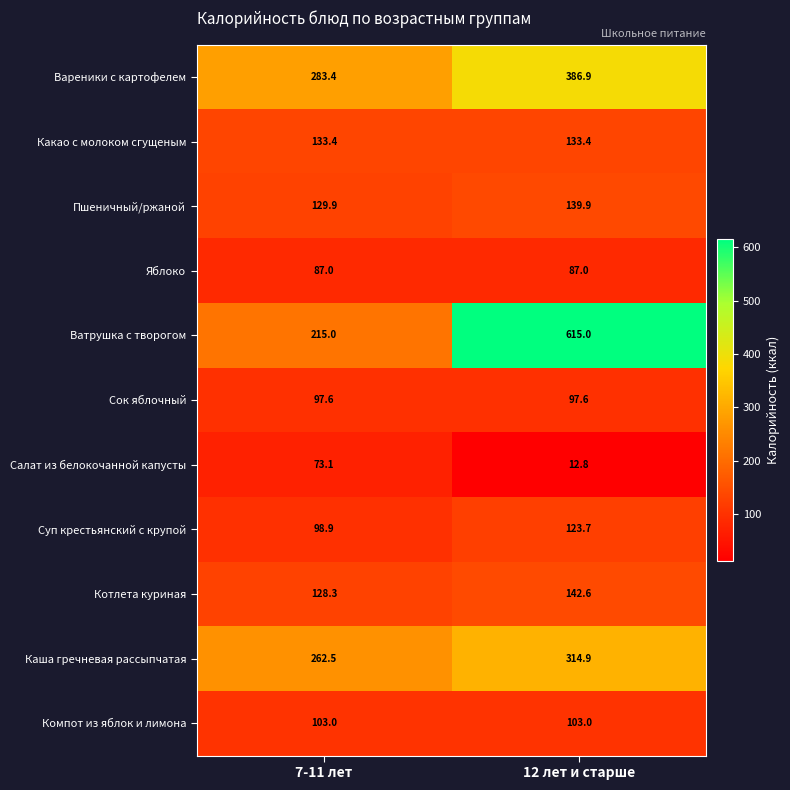

Rank the series at 12 лет и старше from lowest to highest value.

Салат из белокочанной капусты, Яблоко, Сок яблочный, Компот из яблок и лимона, Суп крестьянский с крупой, Какао с молоком сгущеным, Пшеничный/ржаной, Котлета куриная, Каша гречневая рассыпчатая, Вареники с картофелем, Ватрушка с творогом